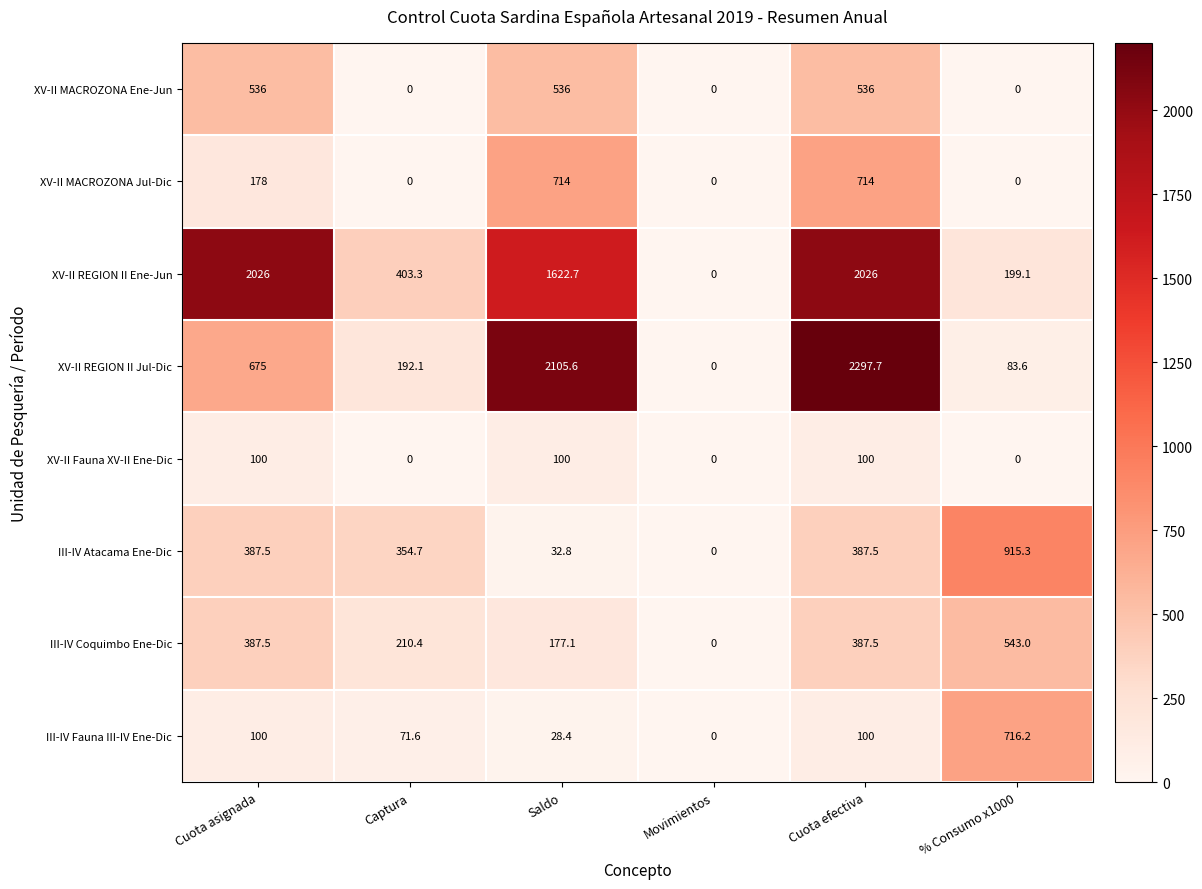

Rank the categories by XV-II REGION II Jul-Dic value from lowest to highest.

Movimientos, % Consumo x1000, Captura, Cuota asignada, Saldo, Cuota efectiva